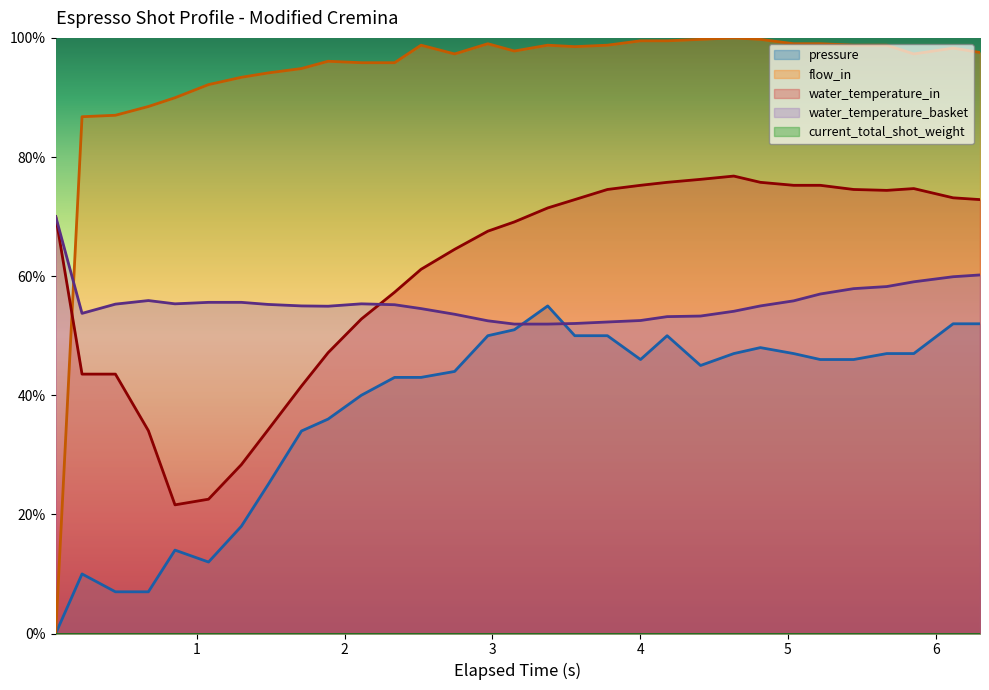

What is the sum of all water_temperature_in values?

1877.8